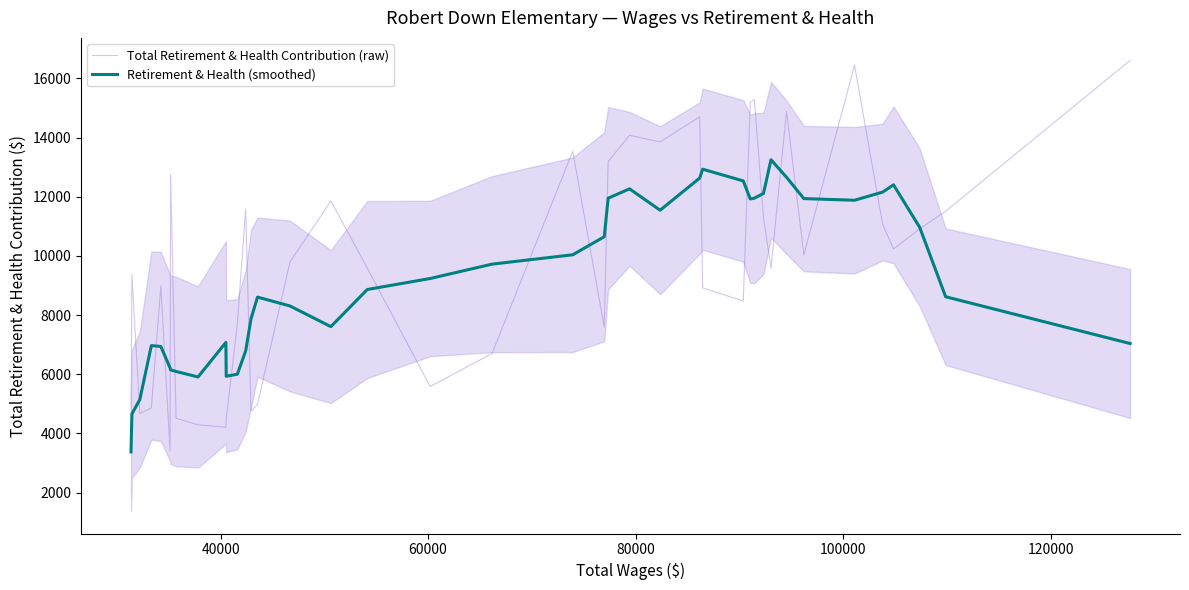

What is the highest value of the Total Retirement & Health Contribution (raw) series?

16609.0